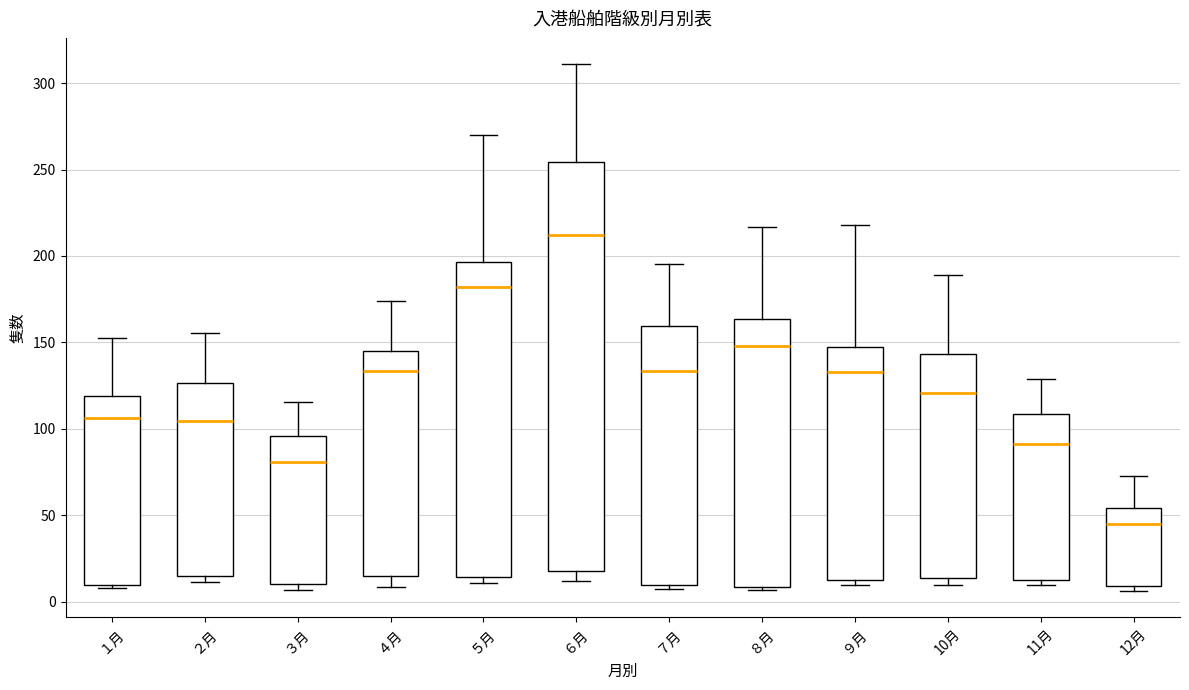

Comparing the boxes themselves (not the whiskers), which one is the tallest?

６月